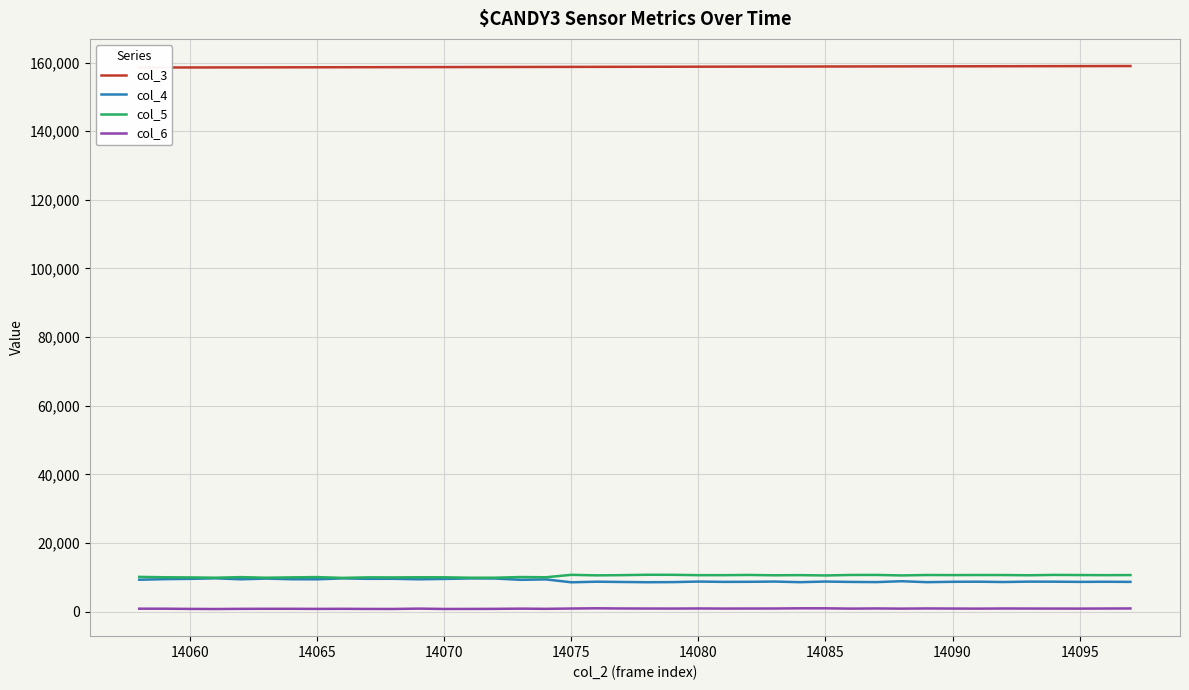

The col_6 series shows 769 at 14070. True or false?

True